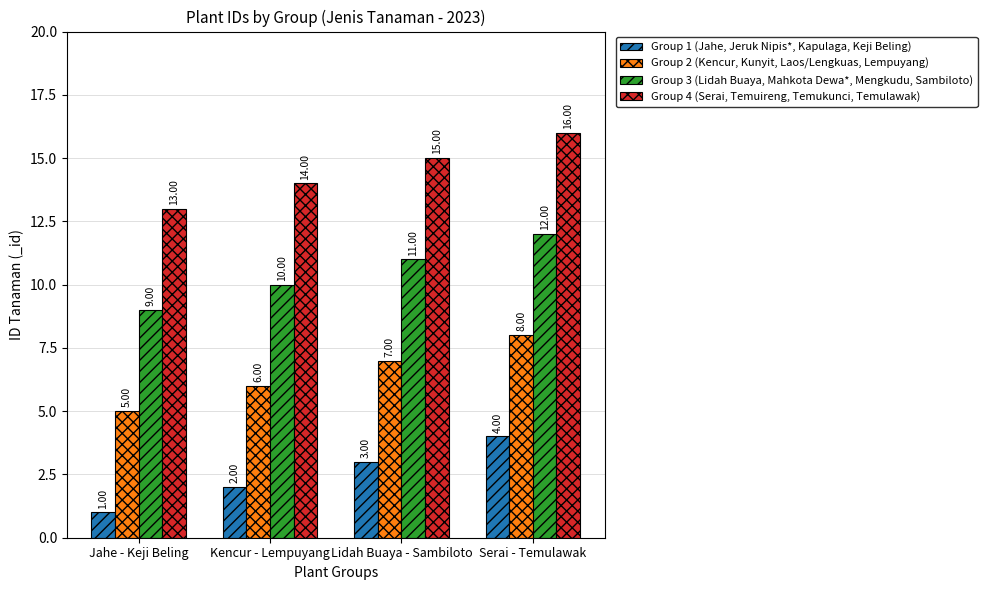

What are all the series names shown in the legend?

Group 1 (Jahe, Jeruk Nipis*, Kapulaga, Keji Beling), Group 2 (Kencur, Kunyit, Laos/Lengkuas, Lempuyang), Group 3 (Lidah Buaya, Mahkota Dewa*, Mengkudu, Sambiloto), Group 4 (Serai, Temuireng, Temukunci, Temulawak)